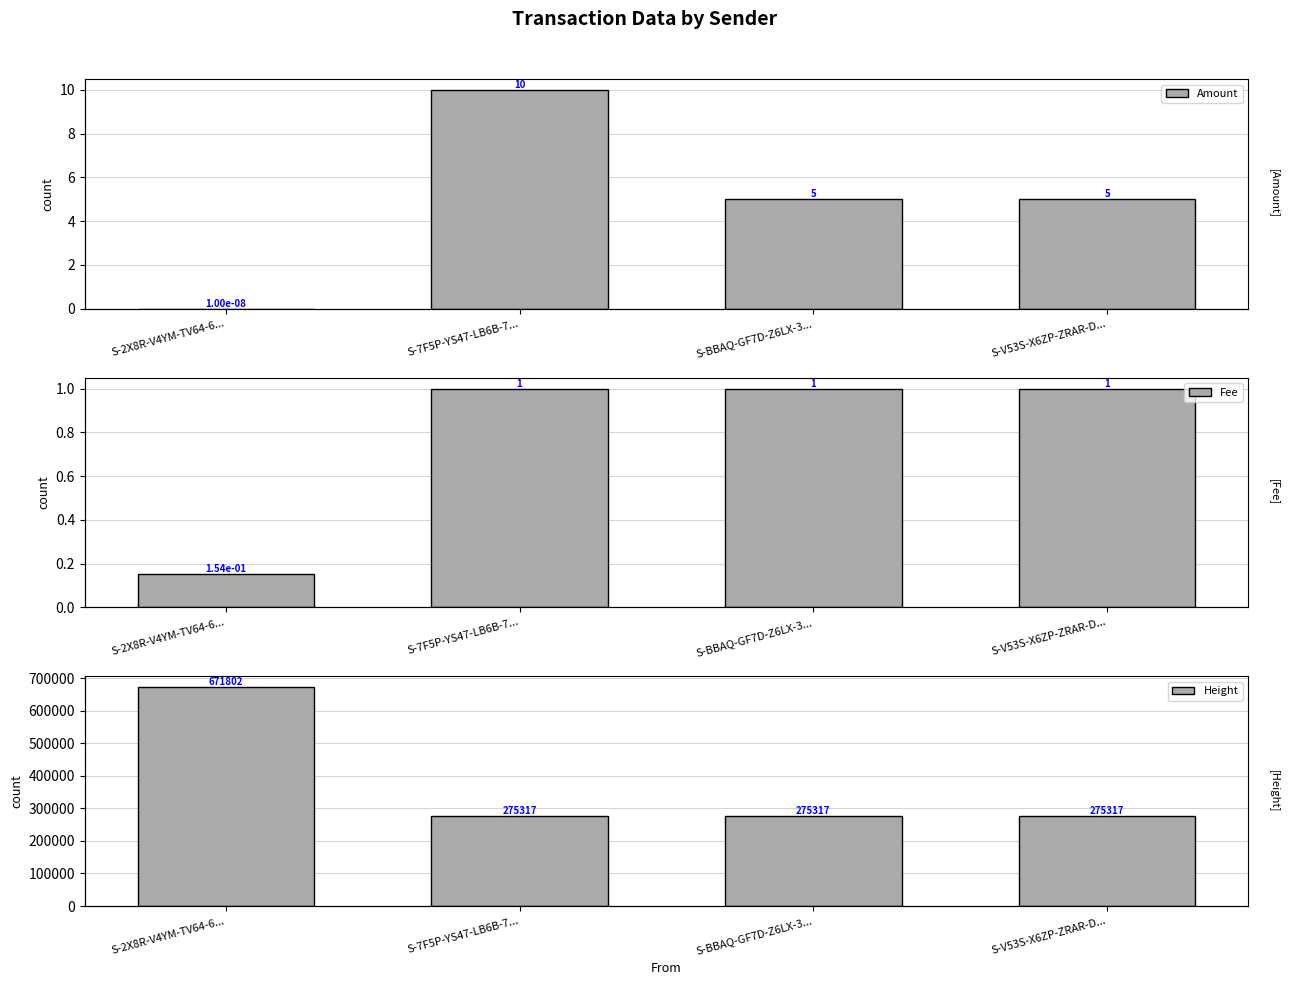

Where does the Amount series first go above 5?

S-7F5P-YS47-LB6B-7...